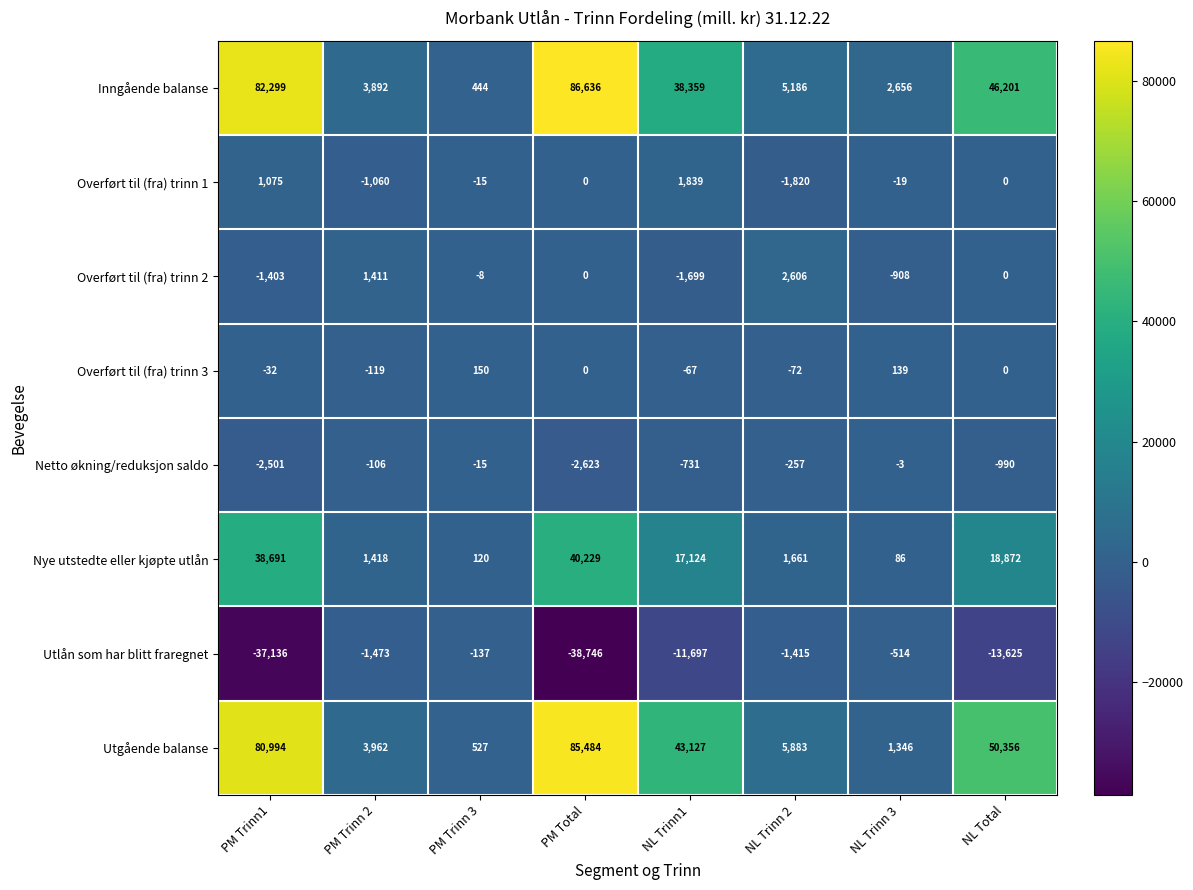

At how many categories does at least one series exceed 16675?

4